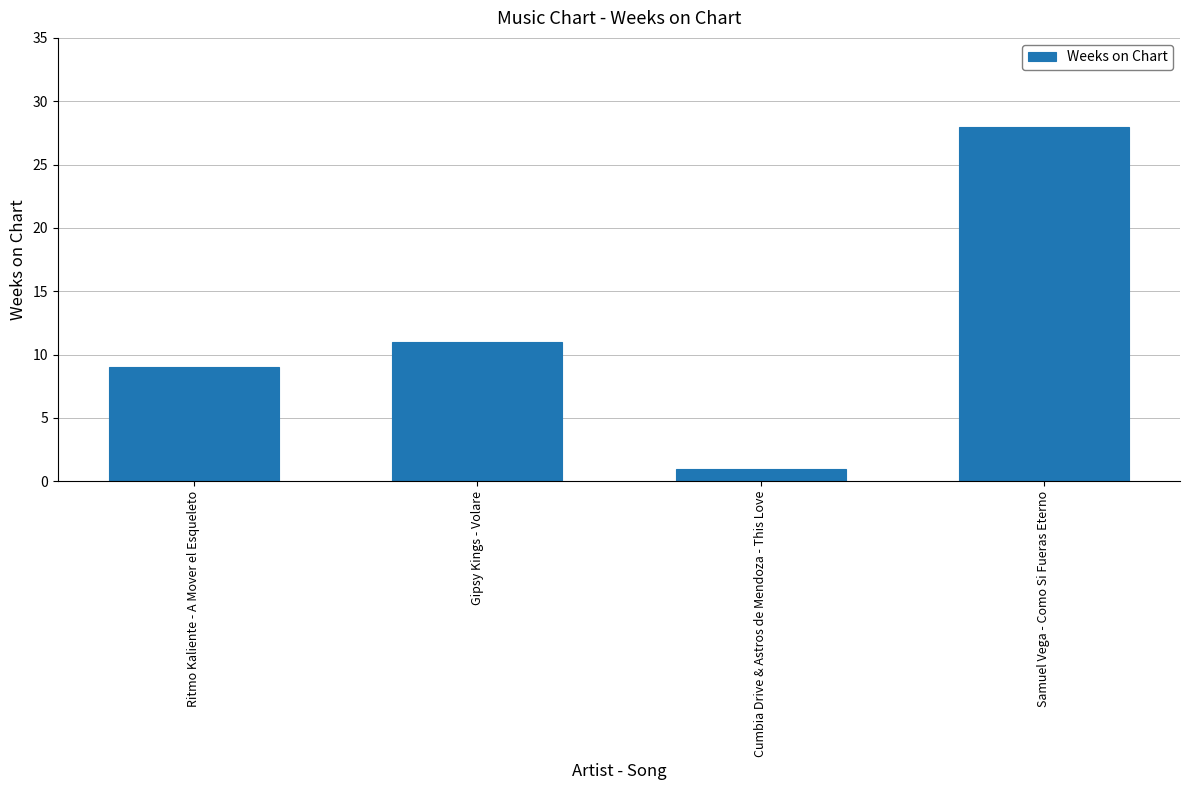

How many values are below 11?

2